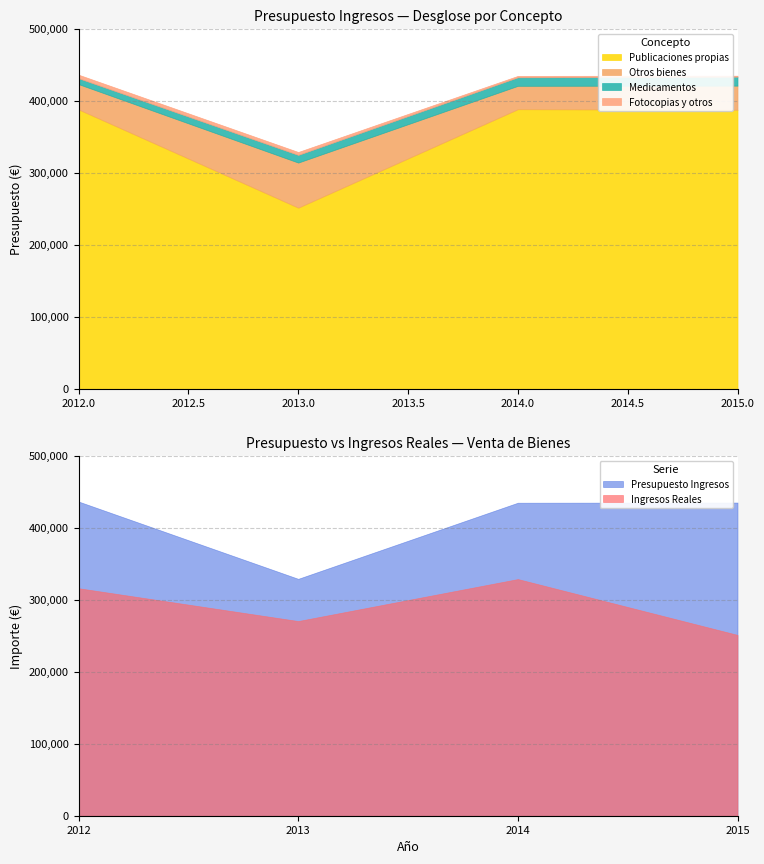

What is the lowest value of the Publicaciones propias series?

251690